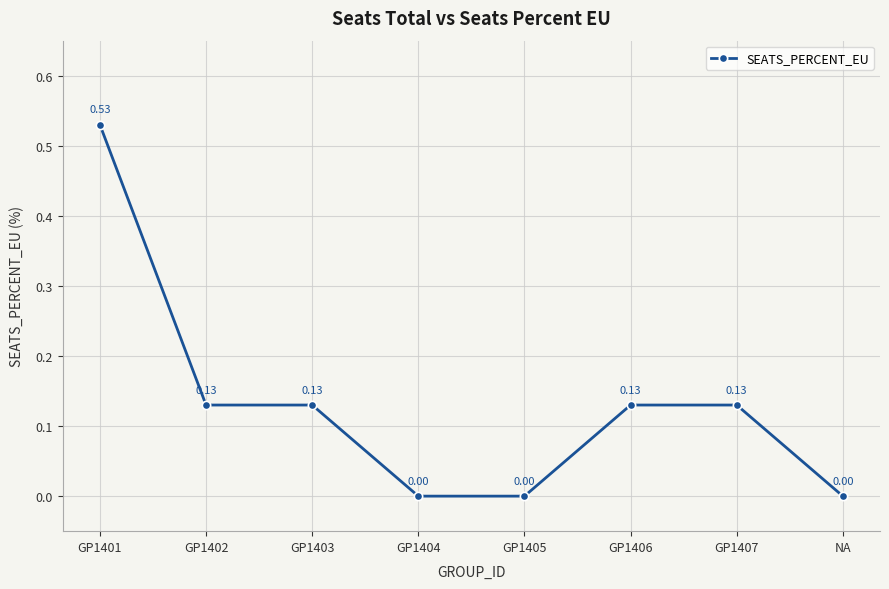

Is this an area chart (filled region under the line)?

No